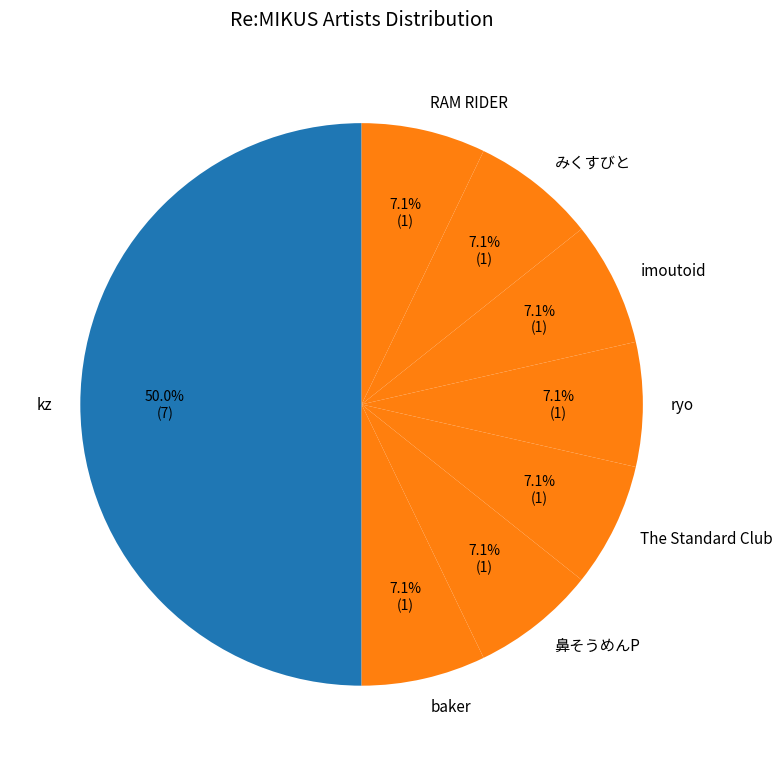

How many segments does this pie chart have?

8